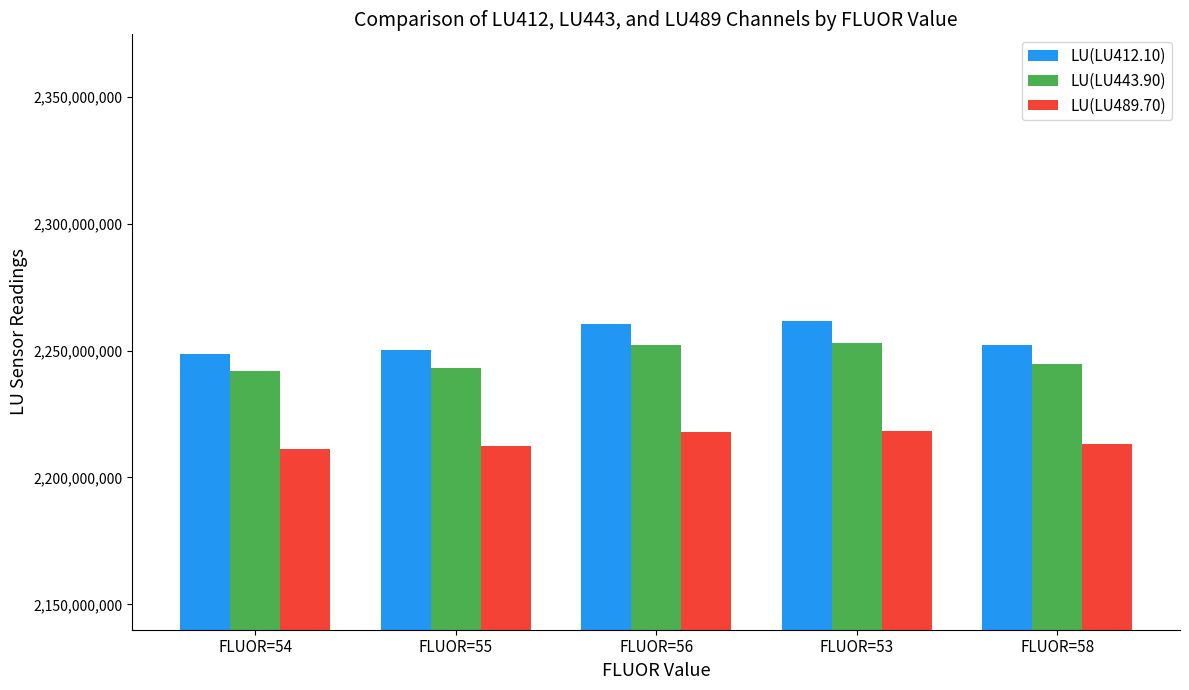

Rank the series by their average value, from lowest to highest.

LU(LU489.70), LU(LU443.90), LU(LU412.10)